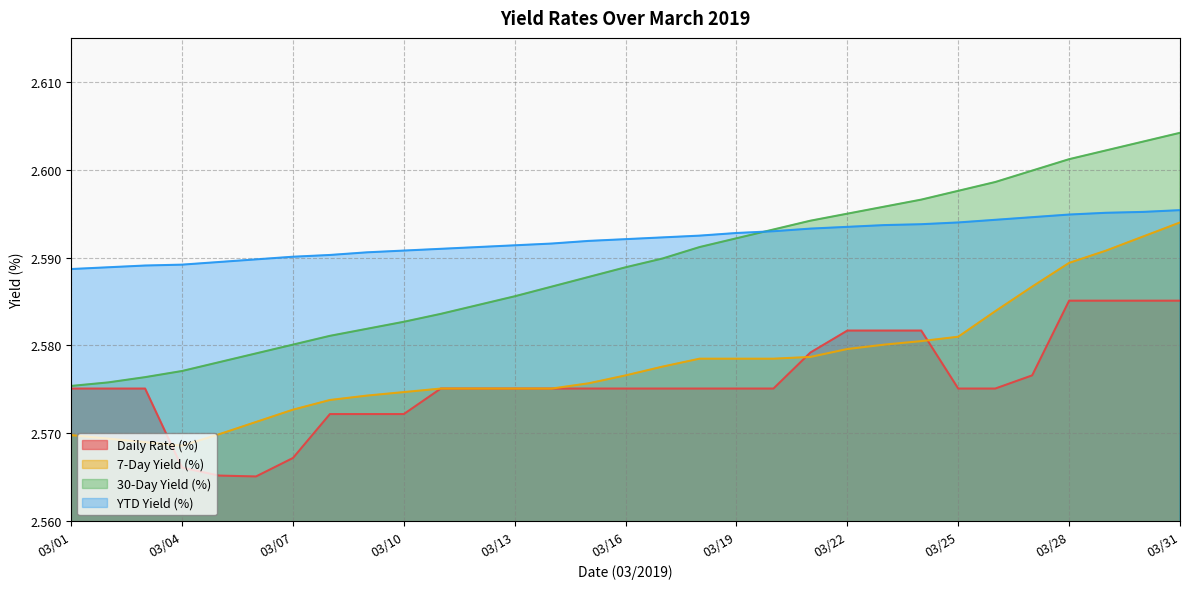

The YTD Yield (%) series shows 2.6 at 03/12. True or false?

True